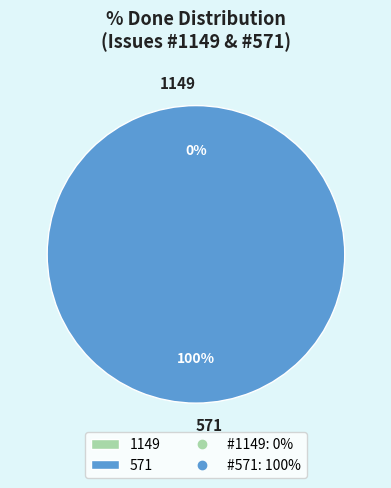

Combined, what portion of the pie is 1149 and 571?

100.0%